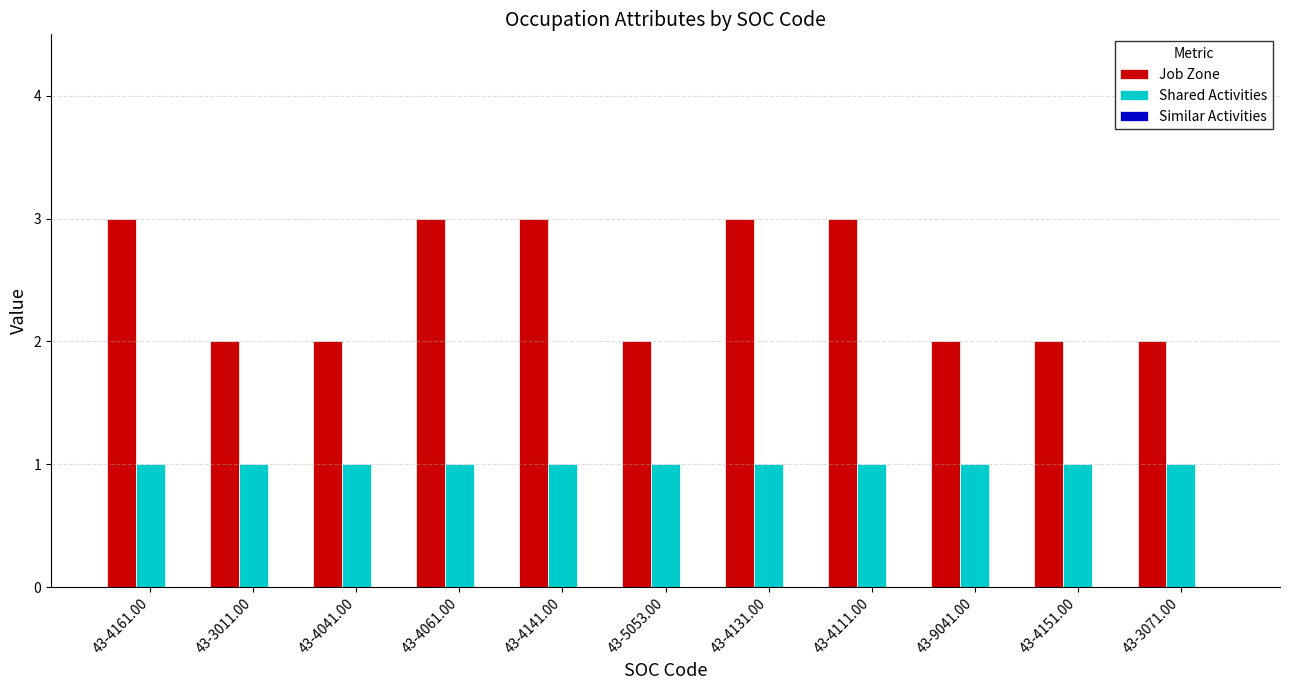

What is the total value across all series at 43-4161.00?

4